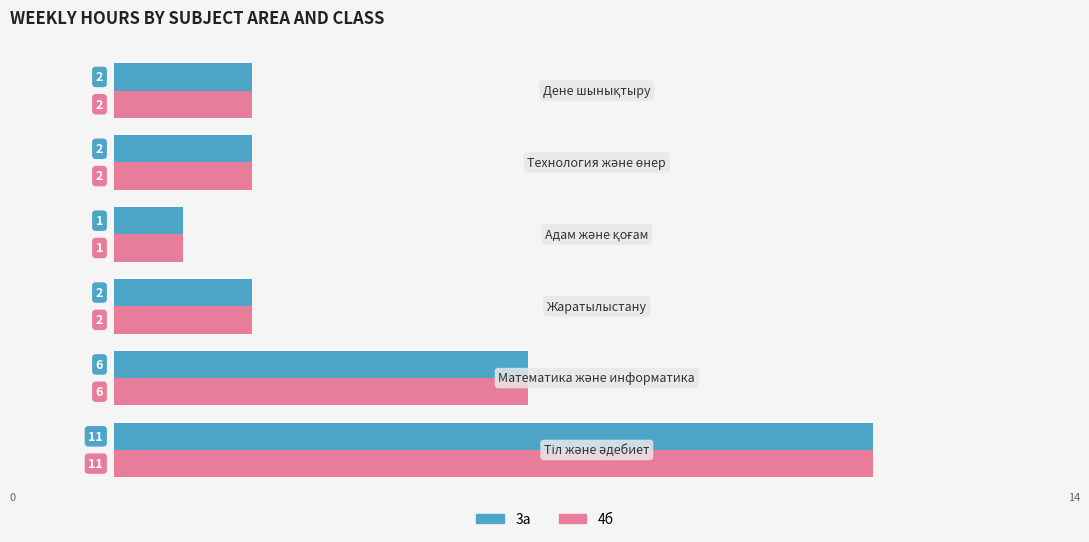

How many 4б values are between 2 and 6?

4